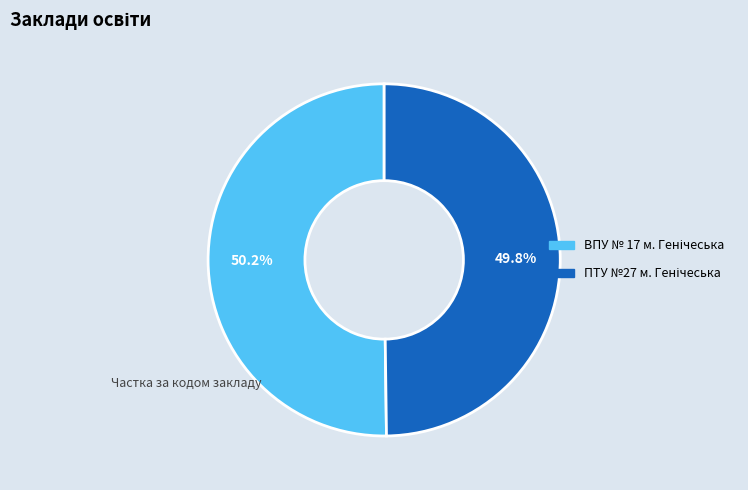

Which slice is the largest?

ВПУ № 17 м. Генічеська